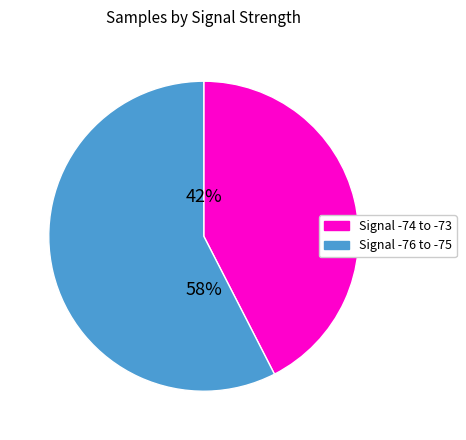

How many segments does this pie chart have?

2